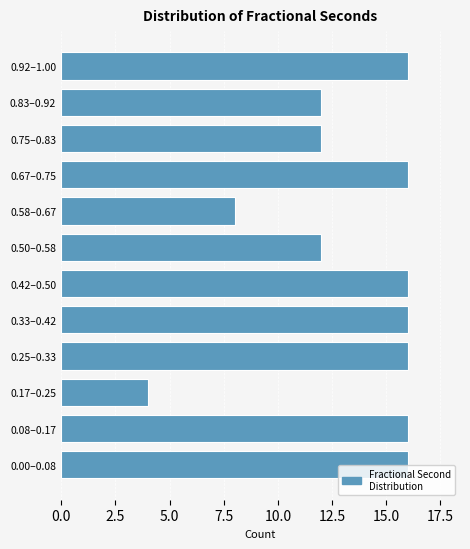

Reading top to bottom, extract all data points from this chart.

16	12	12	16	8	12	16	16	16	4	16	16